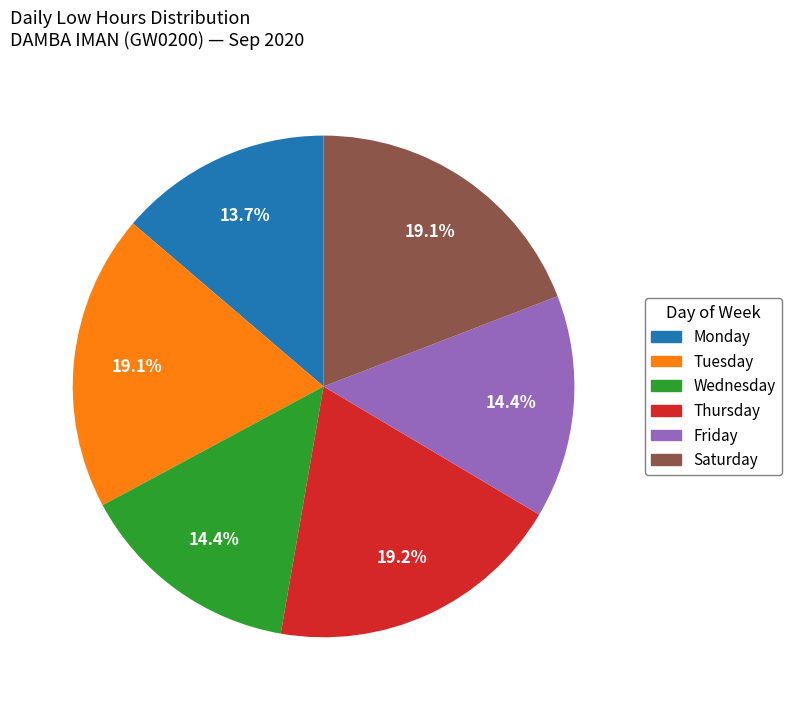

Is there a majority slice in this chart?

No